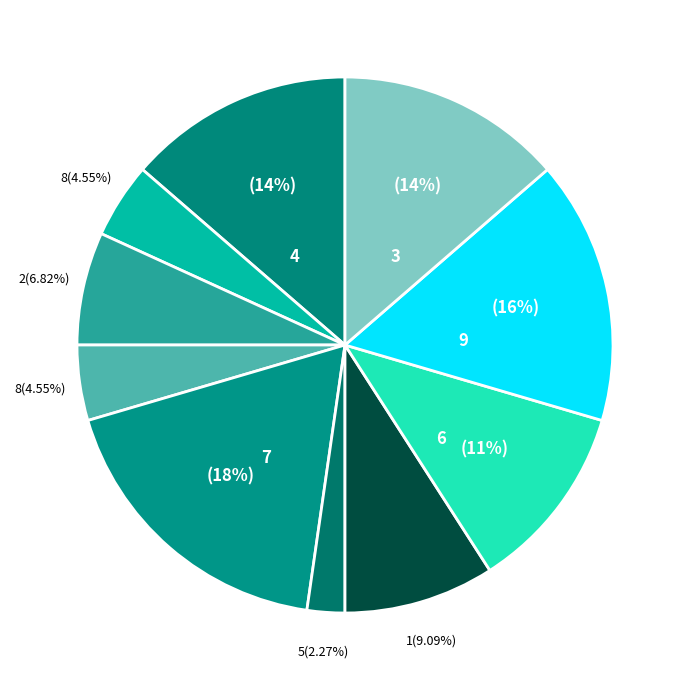

Which category has the biggest portion of the pie?

7